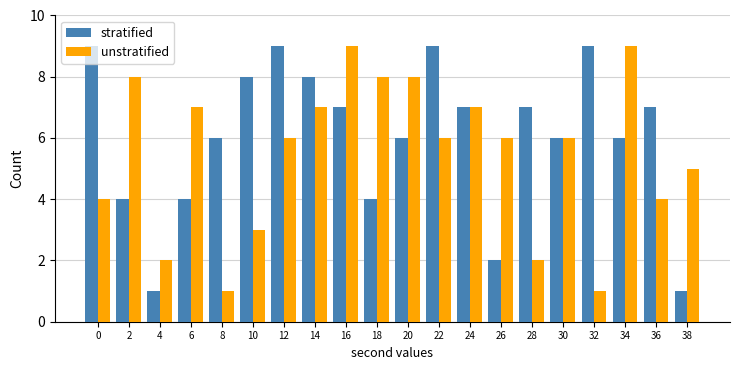

Does the chart contain stacked bars?

No